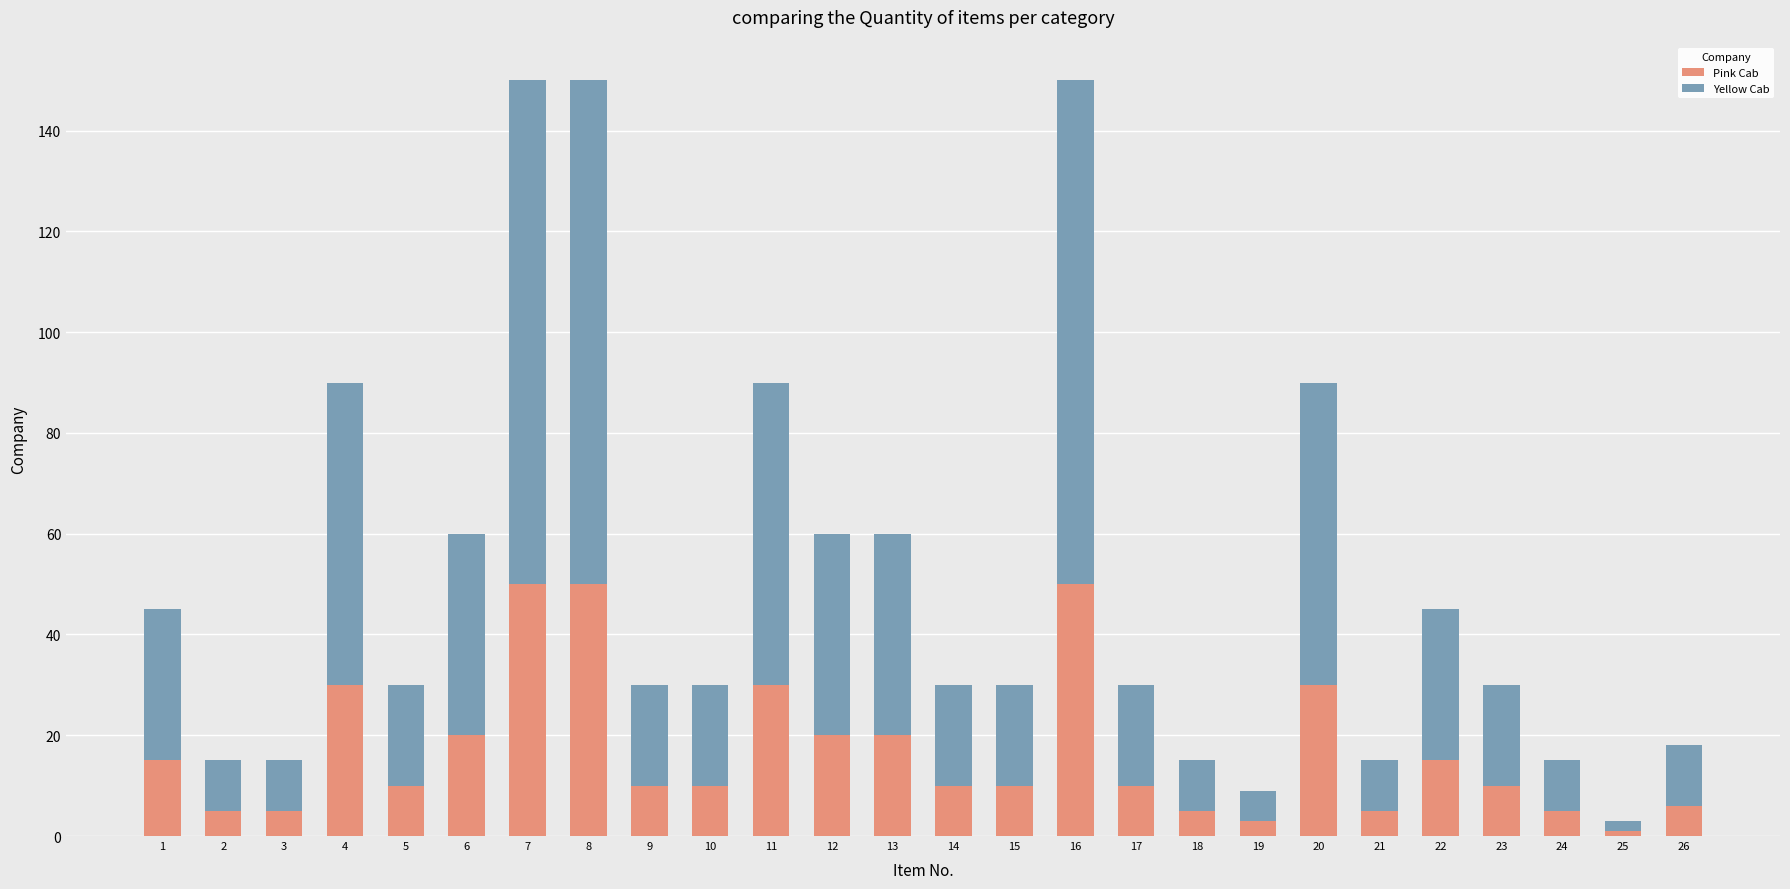

What is the highest value of the Pink Cab series?

50